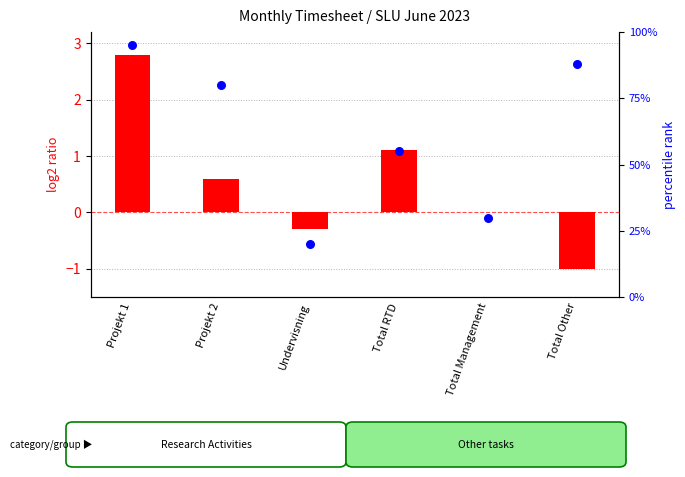

Which series has the largest Y range (max minus min)?

percentile rank within the sample